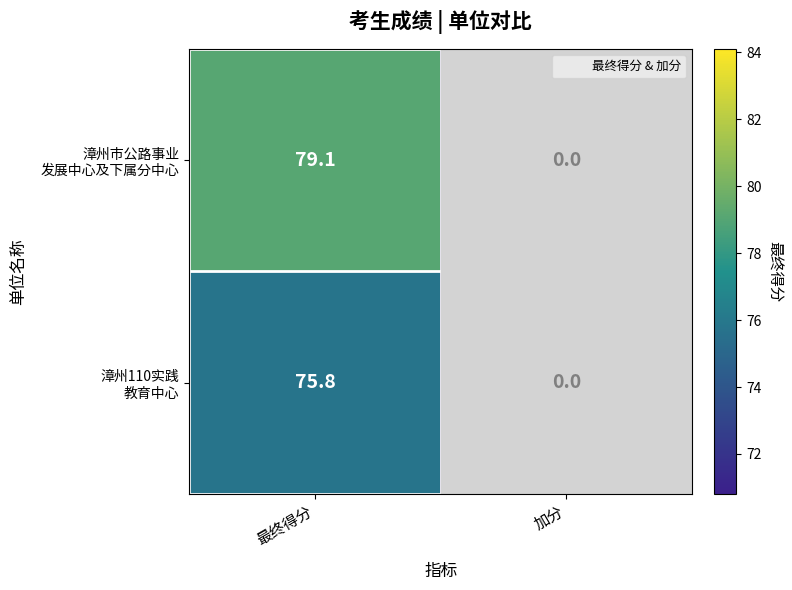

What is the spread (max minus min) of values at 最终得分?

3.3